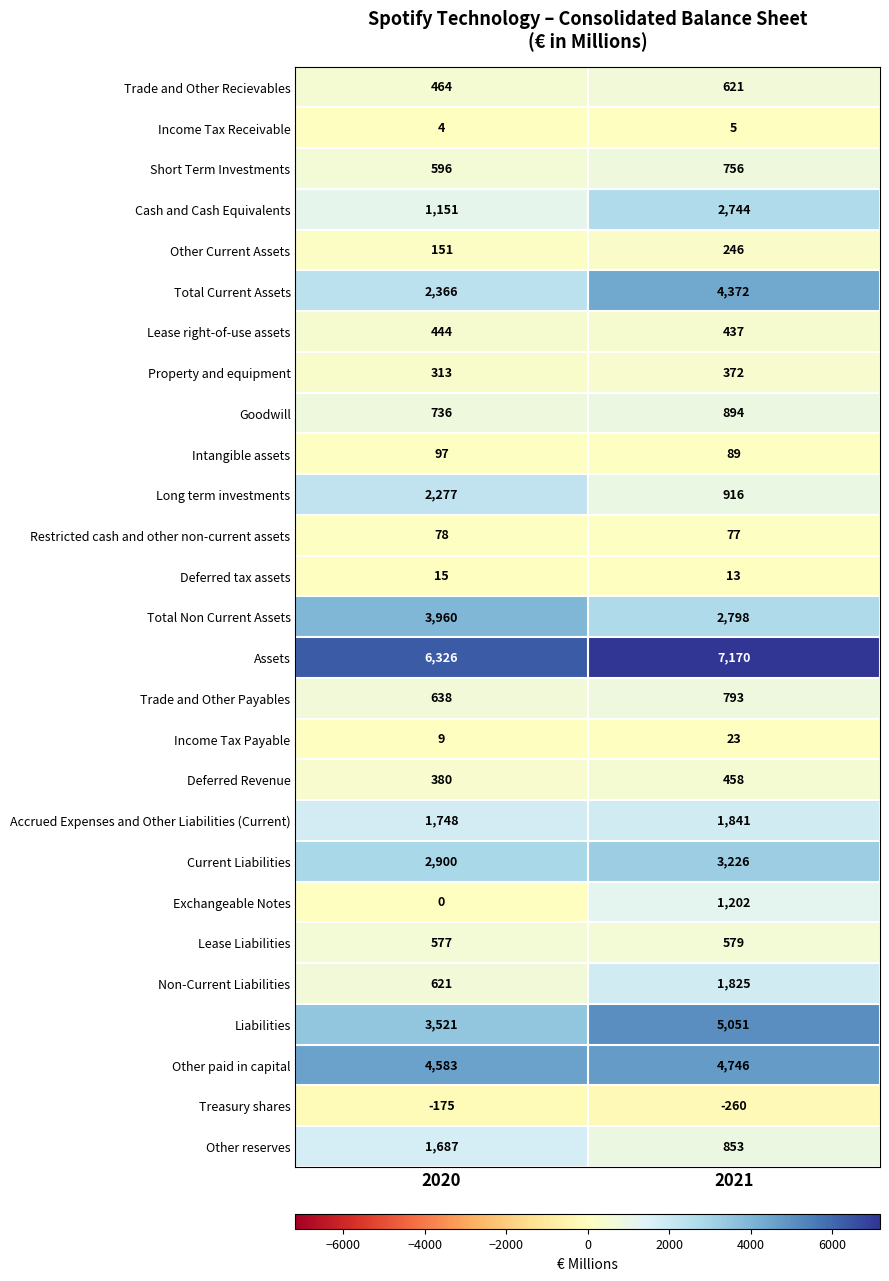

What is the approximate value of Total Non Current Assets at 2020?

3960